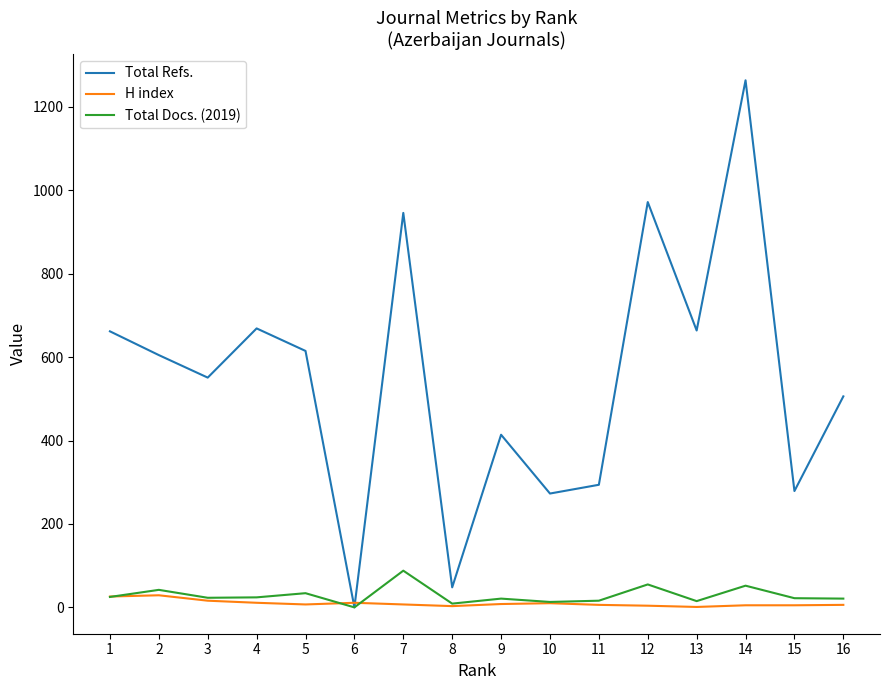

Between 8 and 9, which series saw the biggest shift?

Total Refs.